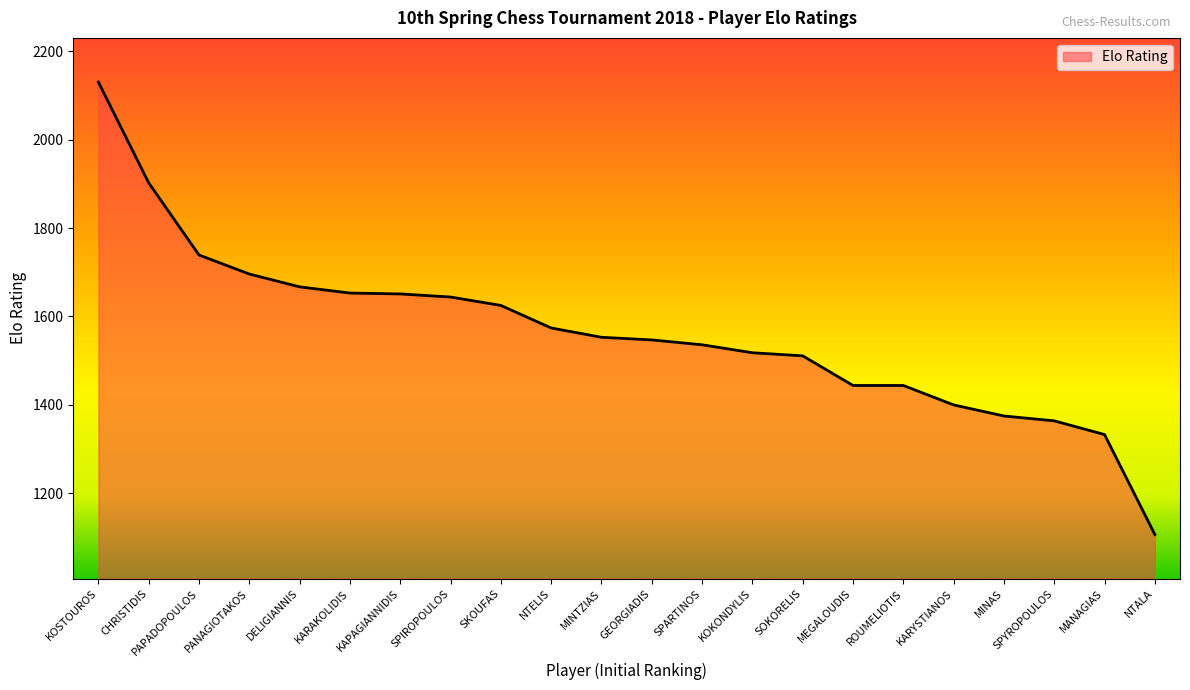

What is the average value?

1564